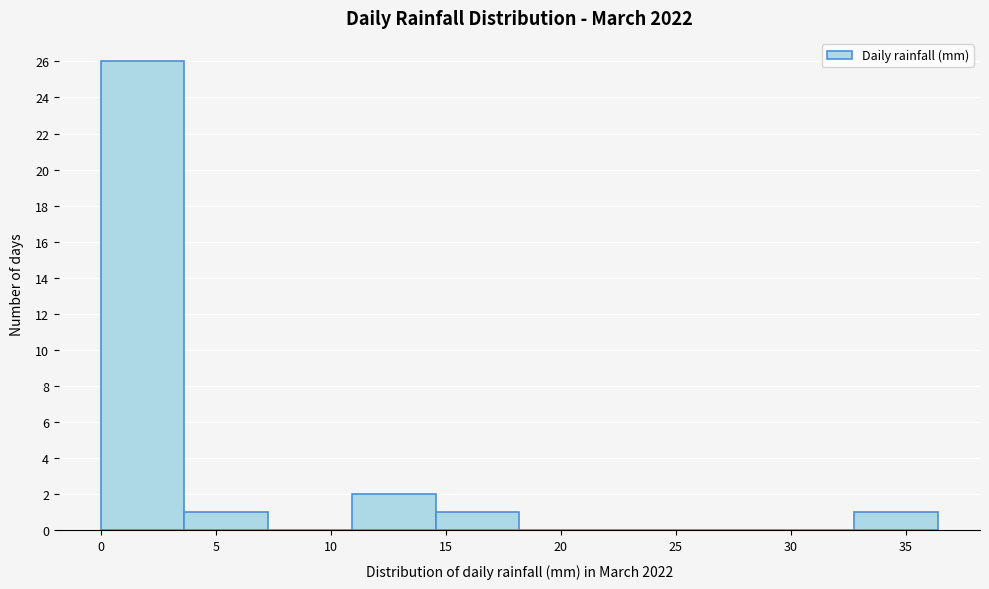

Over which range of the x-axis is the bar tallest?

0.0 to 3.5